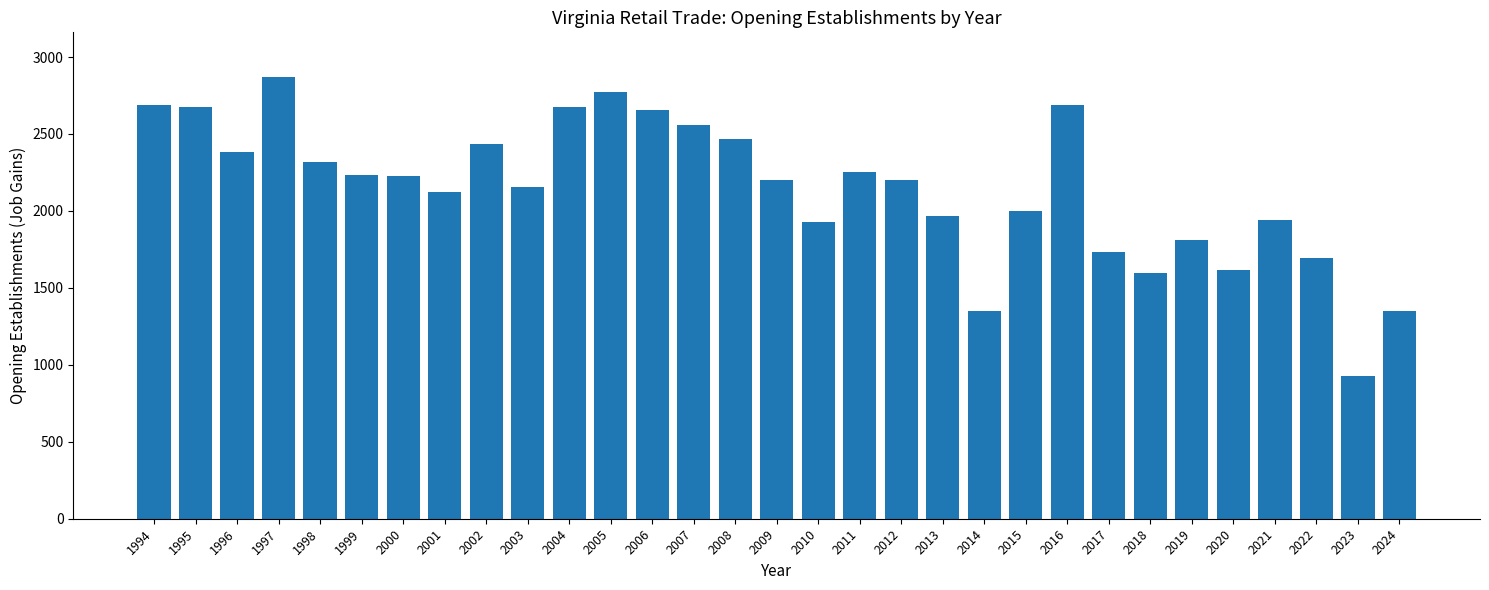

What is the value of the 3rd bar from the left?

2384